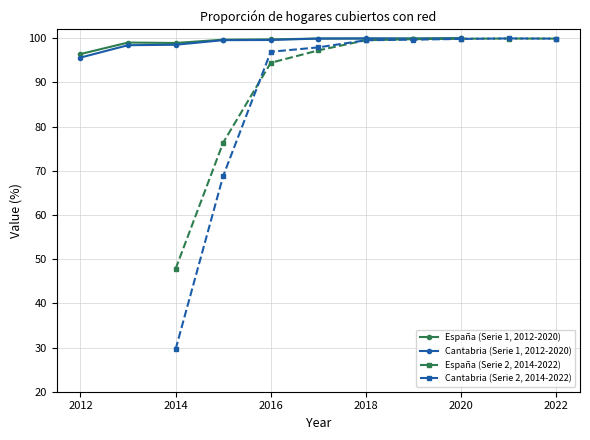

True or false: Cantabria (Serie 1, 2012-2020) has a value of 151.6 at 2020.

False